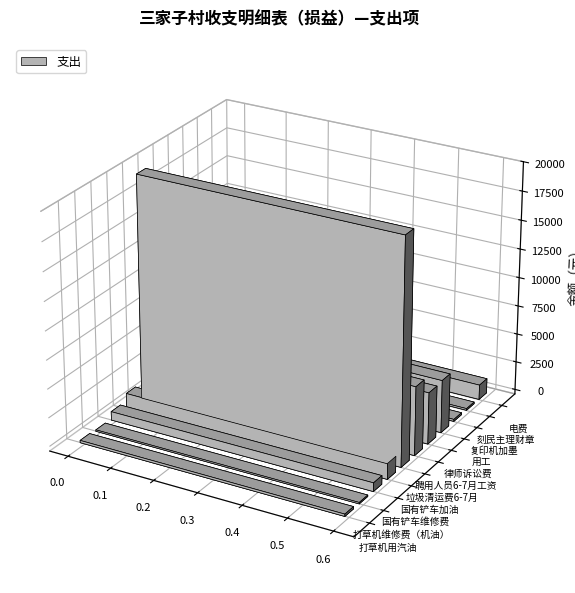

At which label is the value closest to 9862?

聘用人员6-7月工资